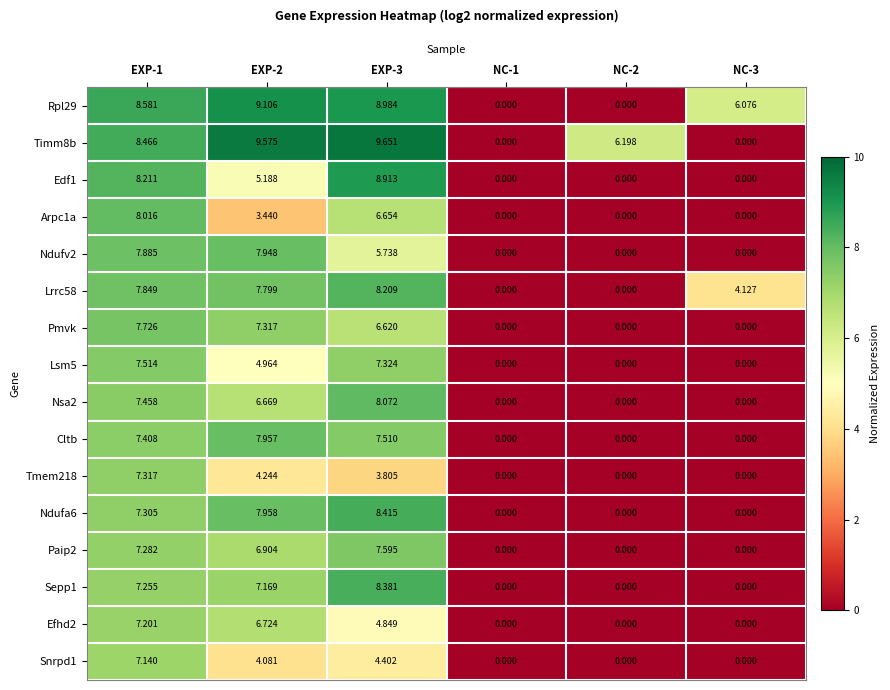

Is the value of Sepp1 at EXP-3 greater than the value of Lrrc58 at EXP-1?

Yes